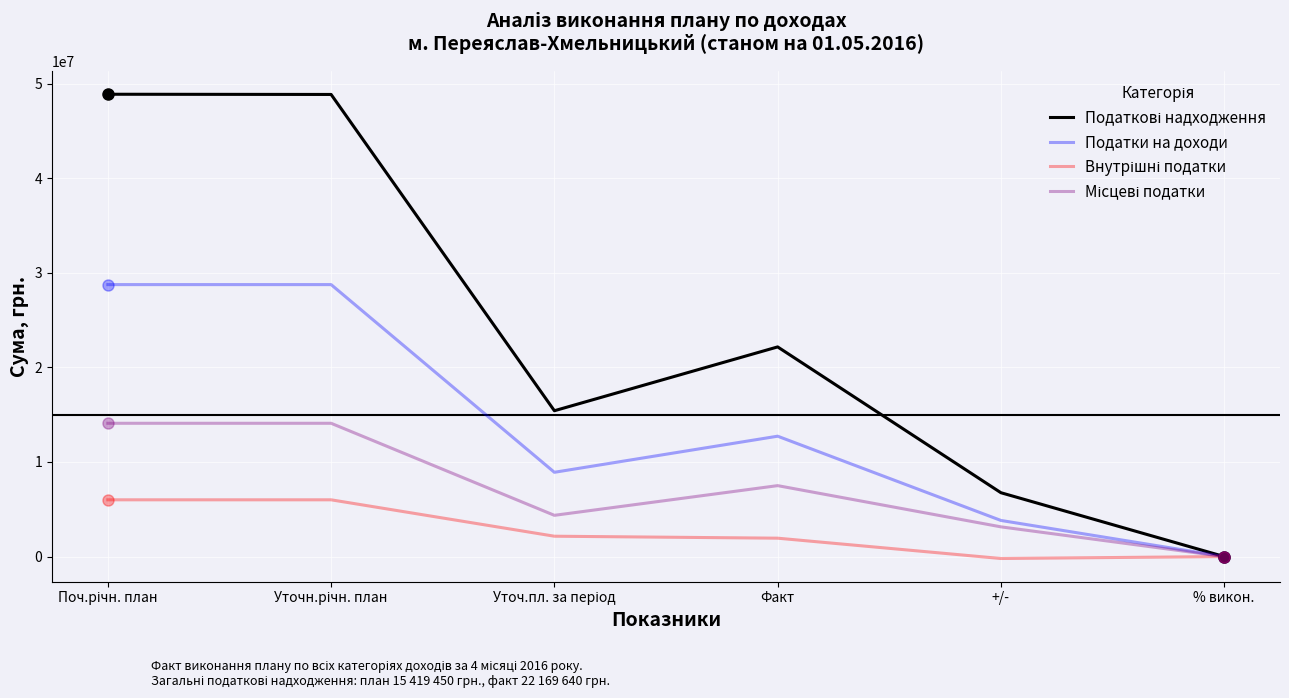

What is the maximum value for Податки на доходи?

28759000.0